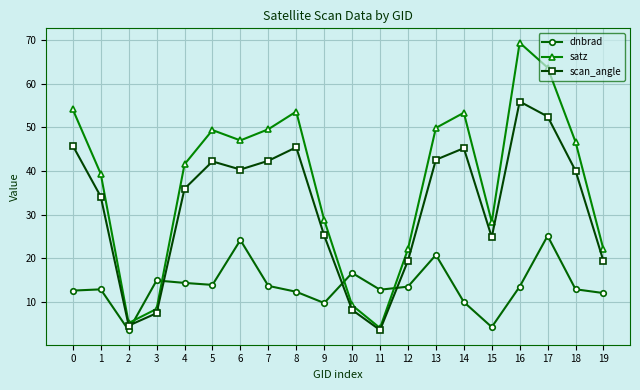

Rank the series by their average value, from lowest to highest.

dnbrad, scan_angle, satz